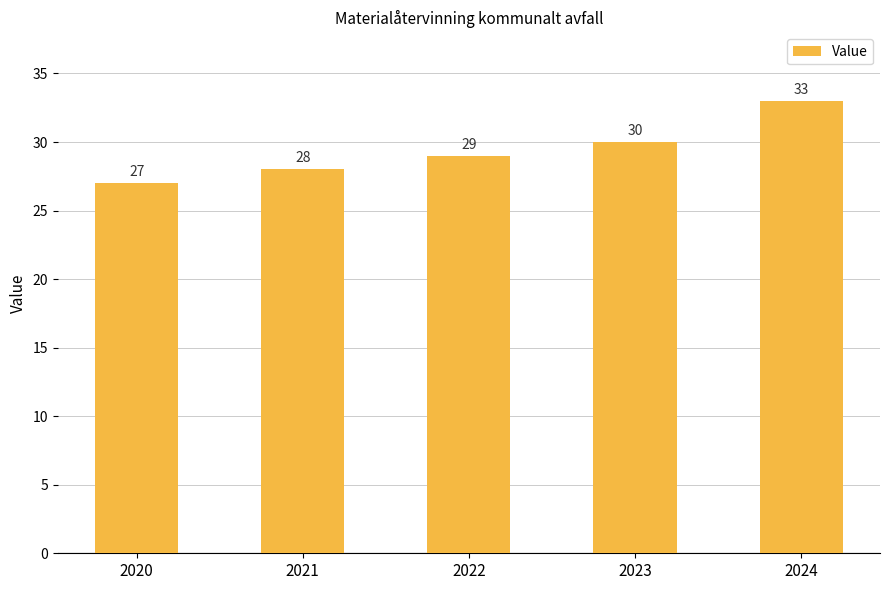

What is the difference between the maximum and minimum values?

6